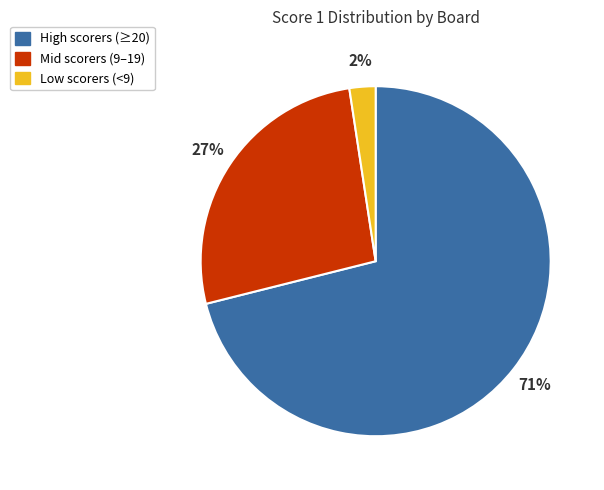

Is there a majority slice in this chart?

Yes